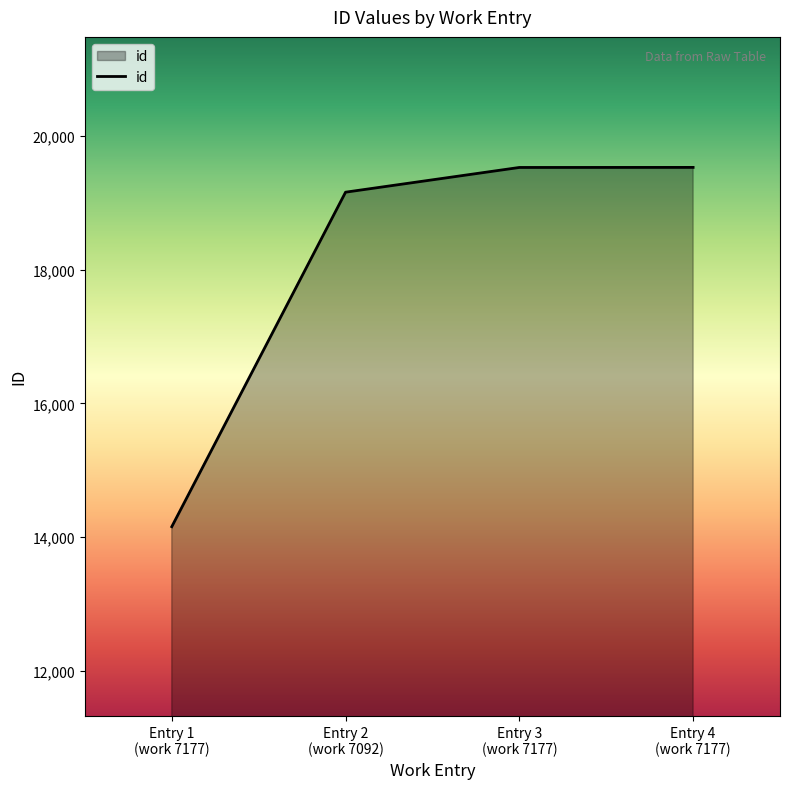

What is the smallest value displayed?

14154